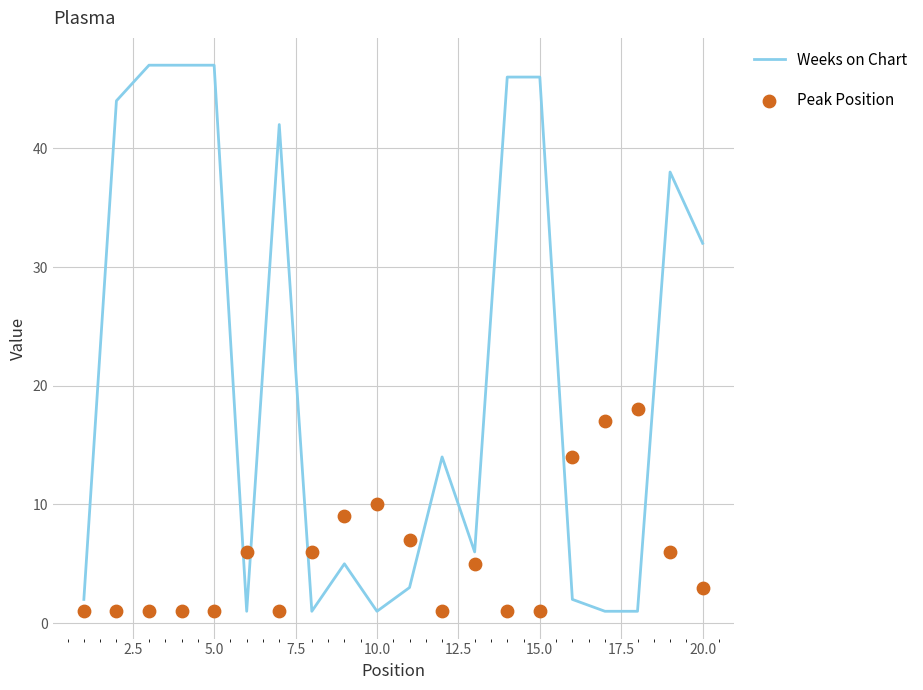

At how many categories does at least one series exceed 30?

9